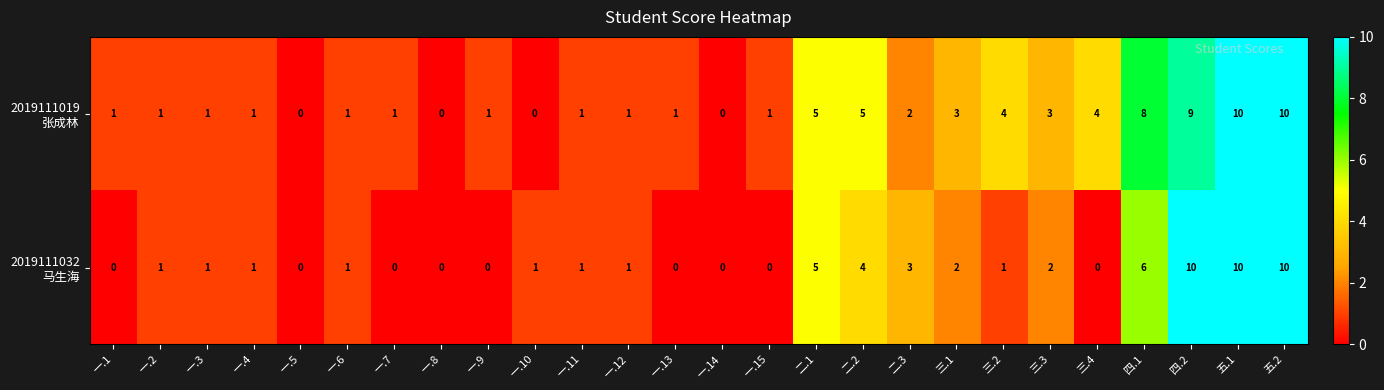

What is the spread (max minus min) of values at 三.4?

4